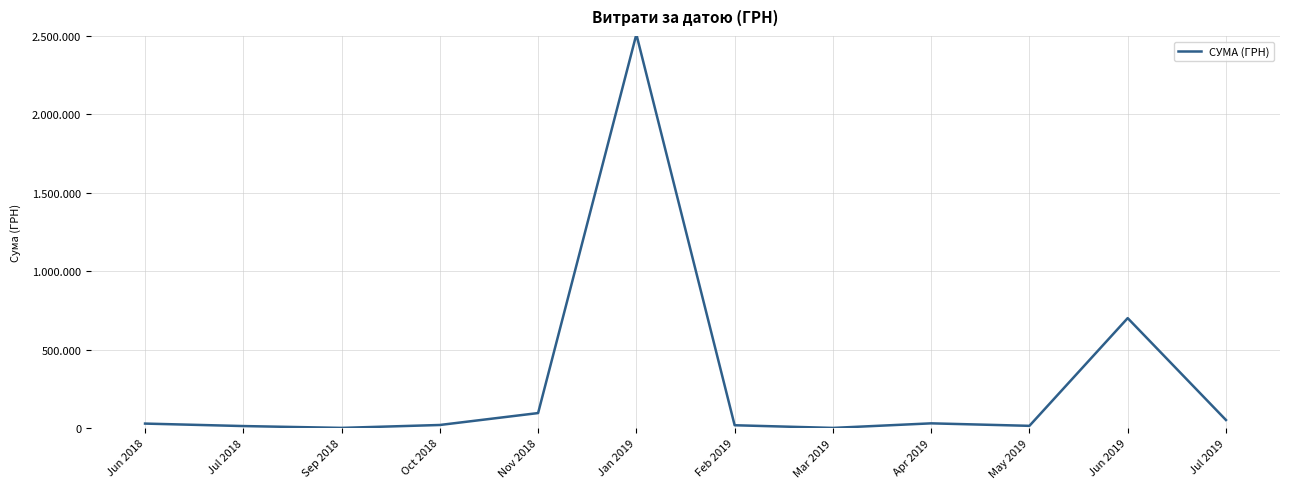

Between Apr 2019 and Jan 2019, which is larger?

Jan 2019